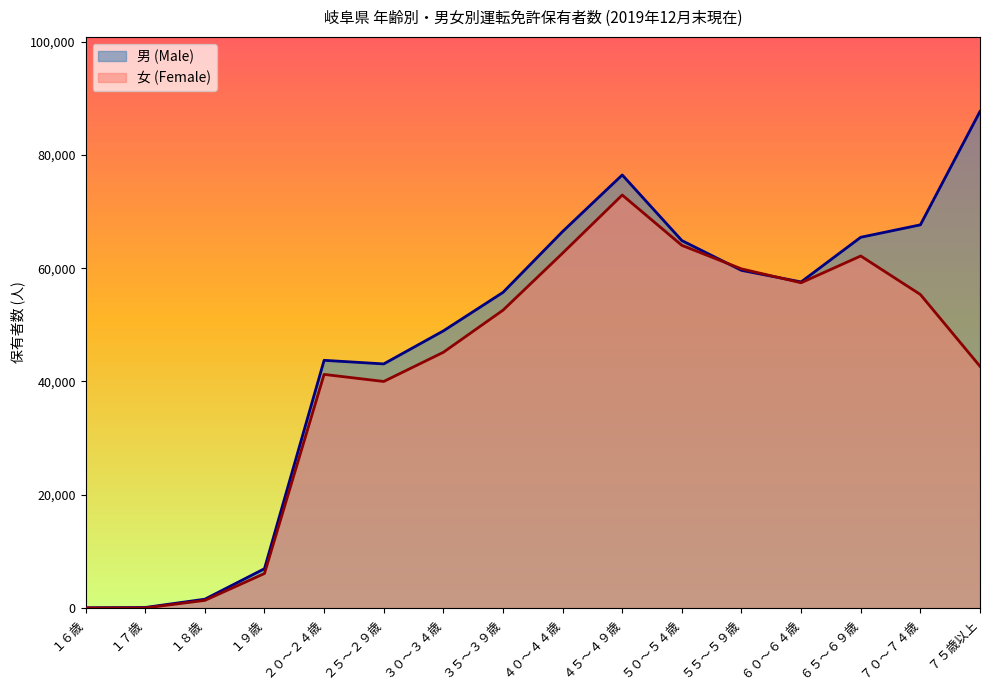

Which label corresponds to the largest value in the chart?

７５歳以上